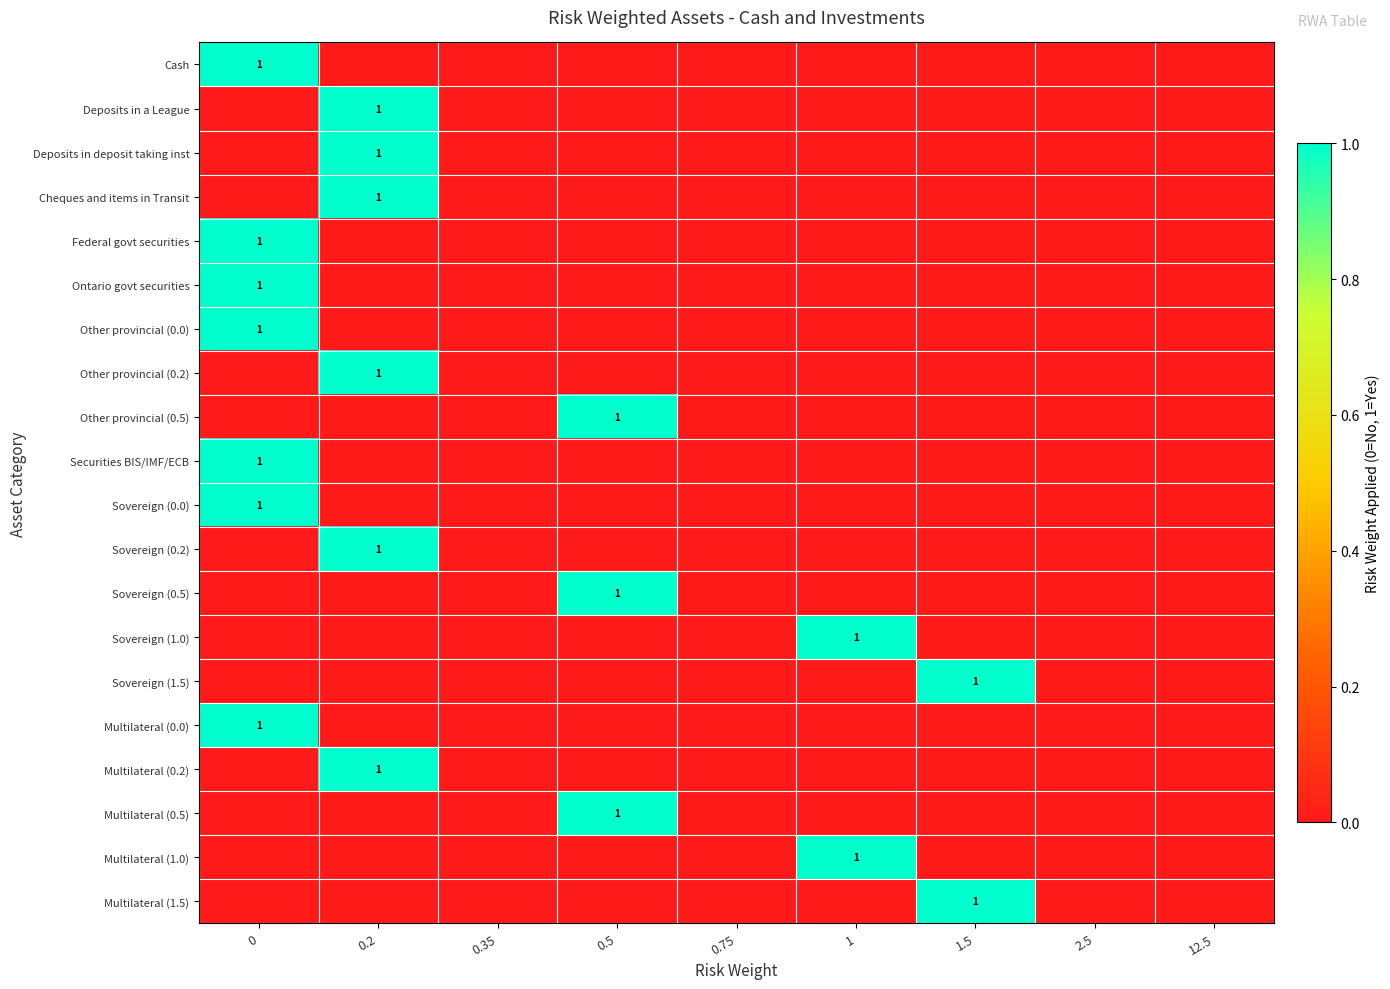

True or false: Sovereign (0.5) has a value of 1 at 0.5.

True